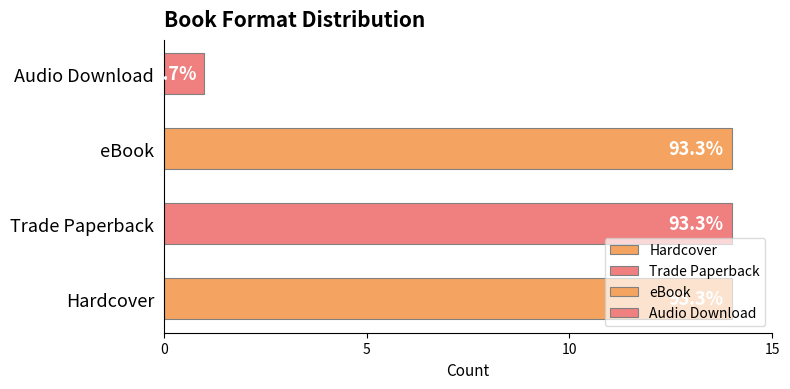

How many bars are there in total?

4